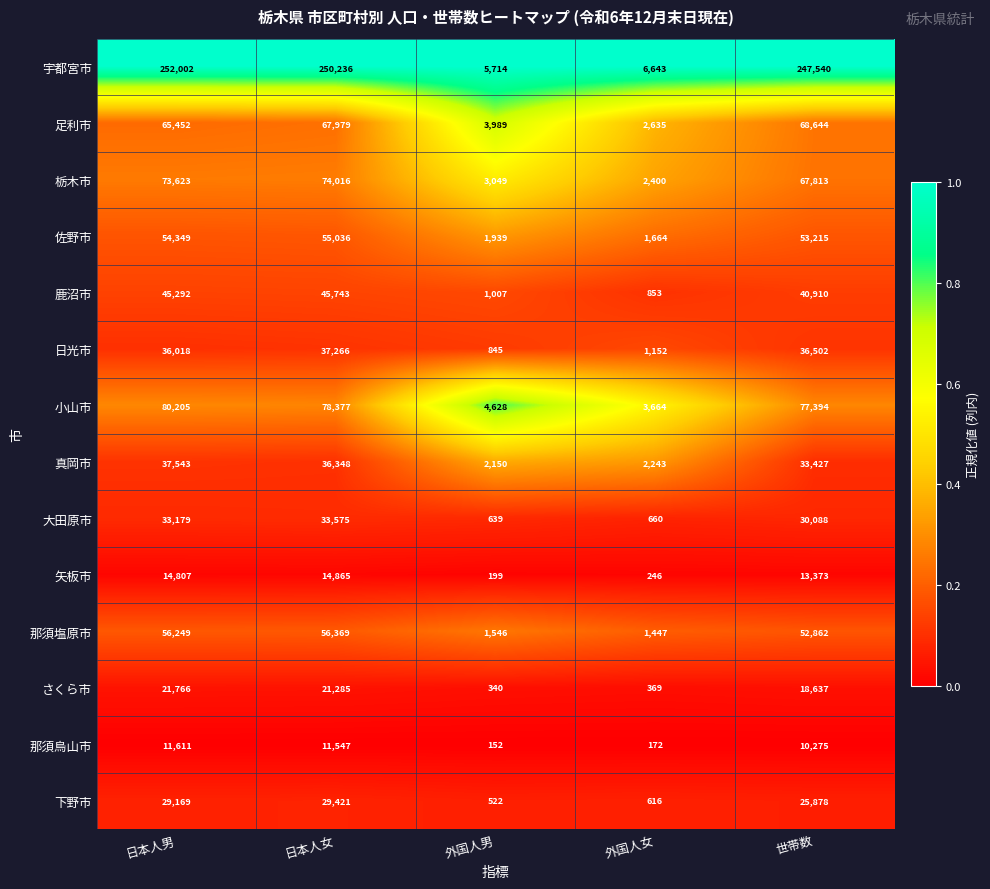

What is the sum of all 小山市 values?

244268